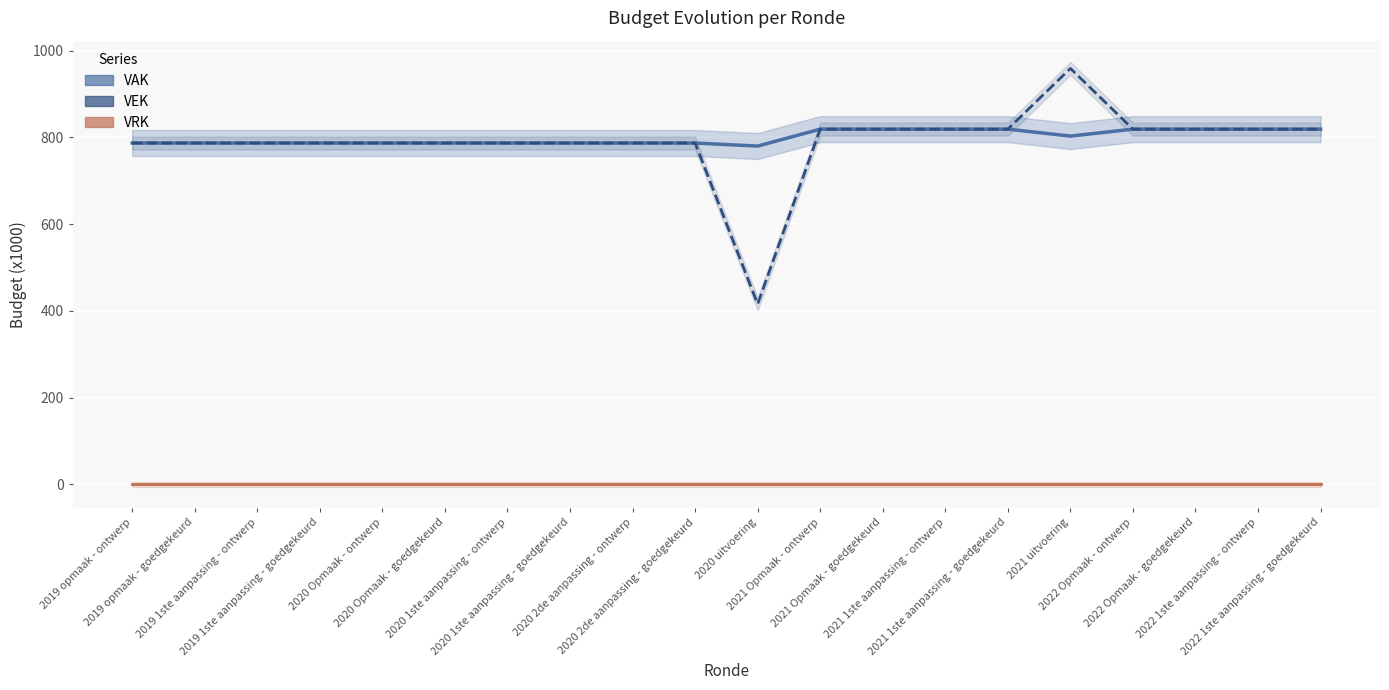

Where is VAK nearest to the value 799?

2021 uitvoering